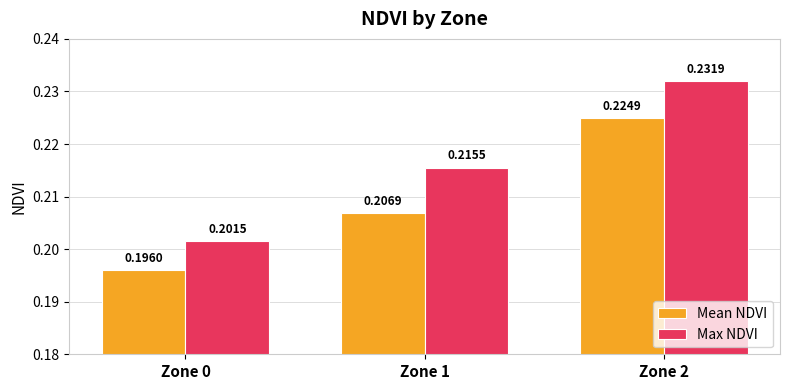

List the labels in order of Max NDVI value, largest first.

Zone 2, Zone 1, Zone 0